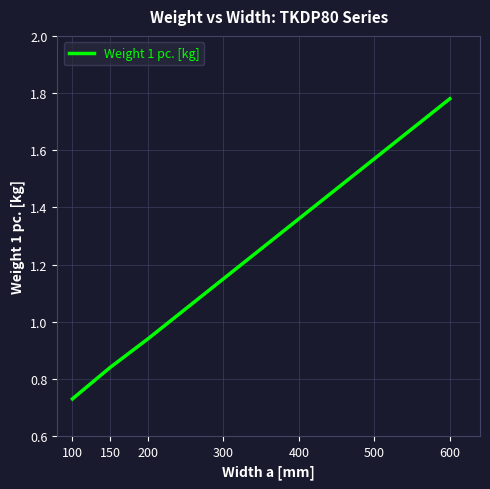

Rank the categories by value from highest to lowest.

600, 500, 400, 300, 200, 150, 100